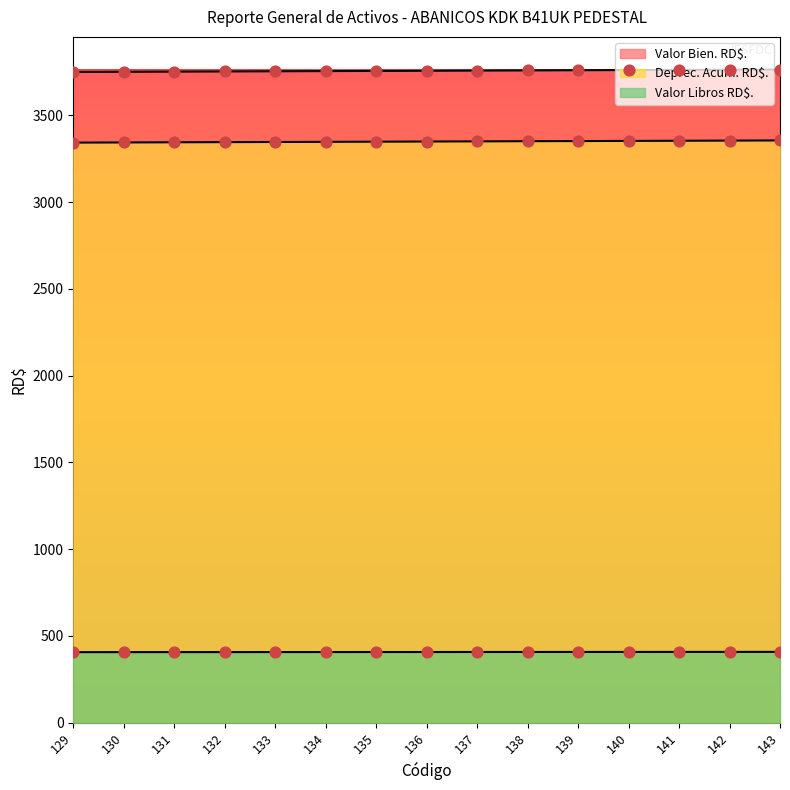

Is the value of Deprec. Acum. RD$. at 136 greater than the value of Valor Libros RD$. at 138?

Yes